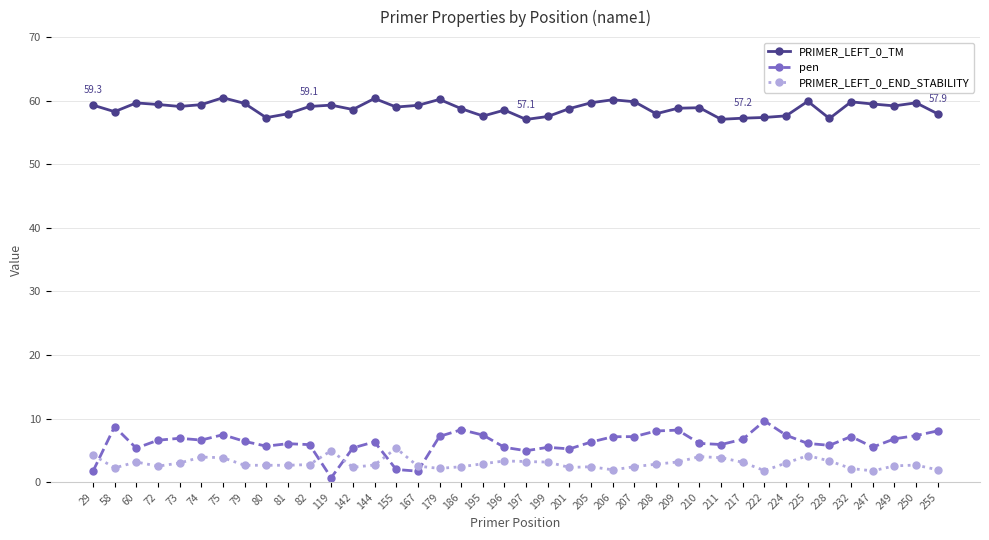

Where does the PRIMER_LEFT_0_TM series first go above 59?

29